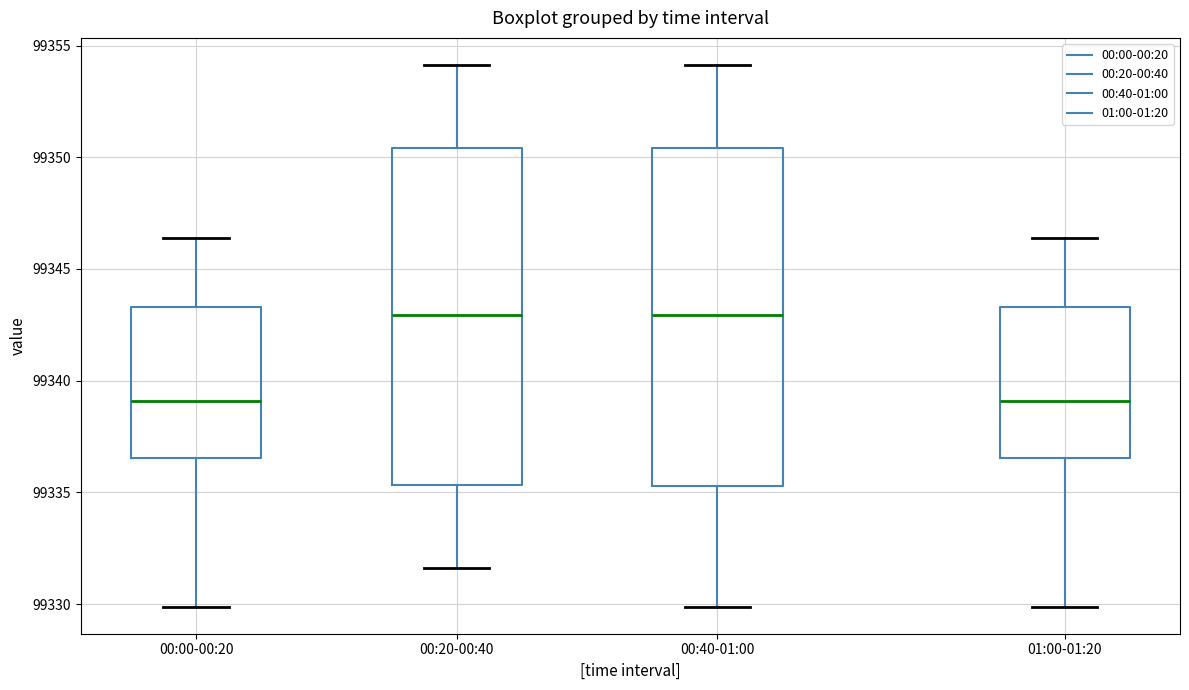

Where does the median line of the box for 00:40-01:00 sit on the y-axis? The values are not printed on the chart, so give them approximately, as read against the axis.

99343.0